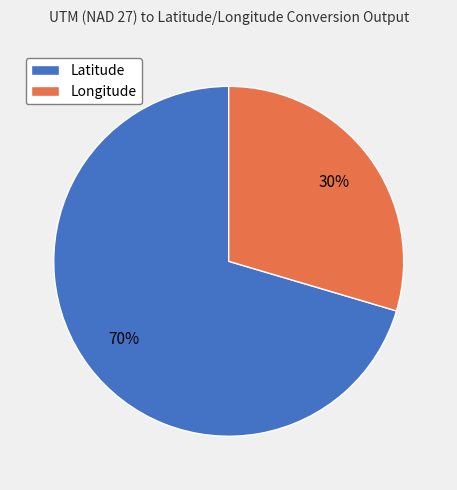

Which slice represents more than half of the pie?

Latitude